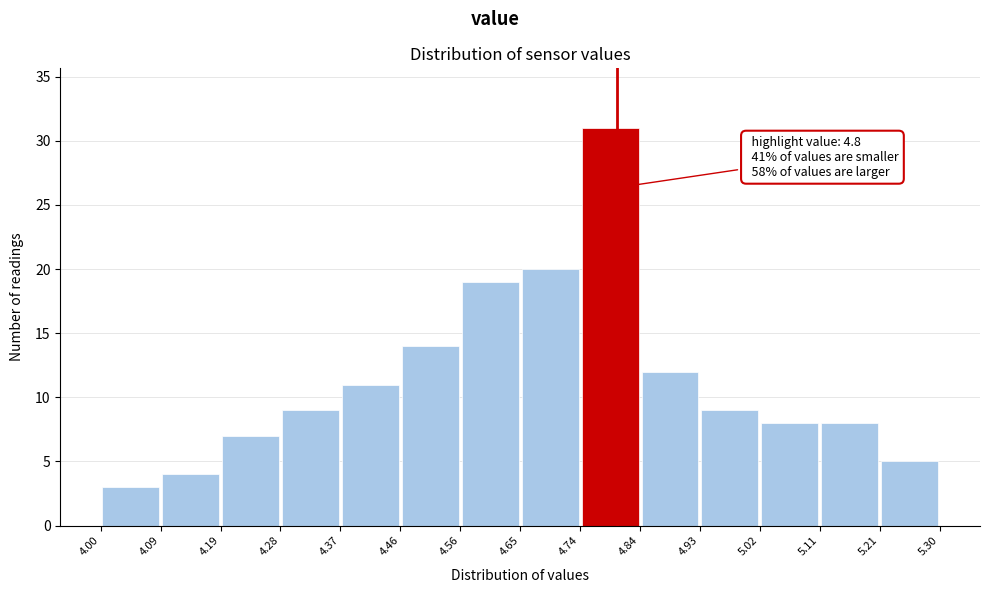

Which range on the x-axis has the tallest bar?

4.74 to 4.84